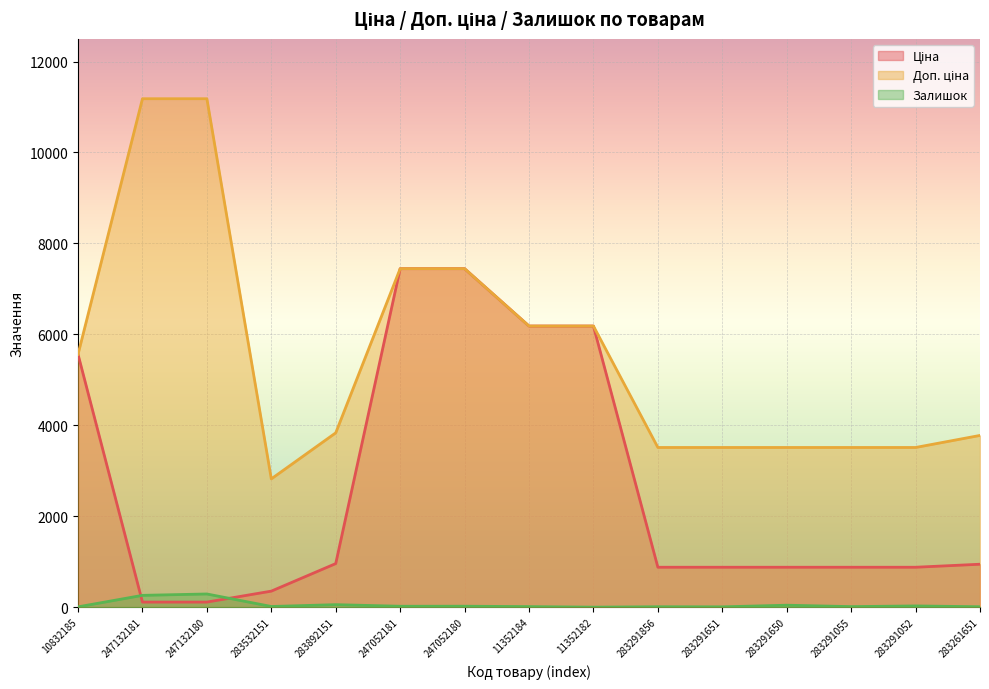

At how many categories does at least one series exceed 10884?

2